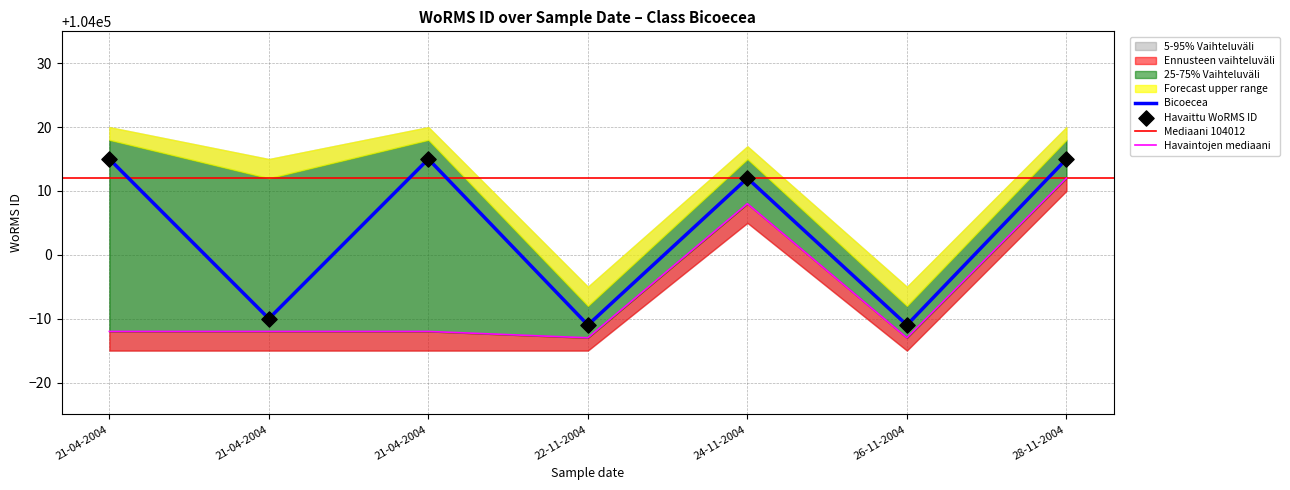

Between 21-04-2004 and 26-11-2004, which is larger?

21-04-2004